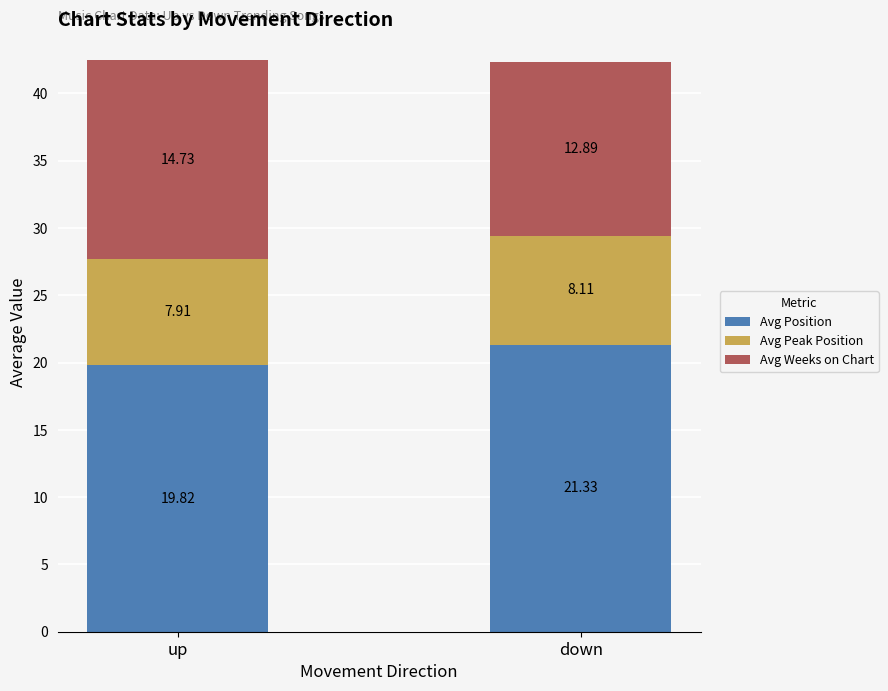

At which label does Avg Position reach its peak?

down